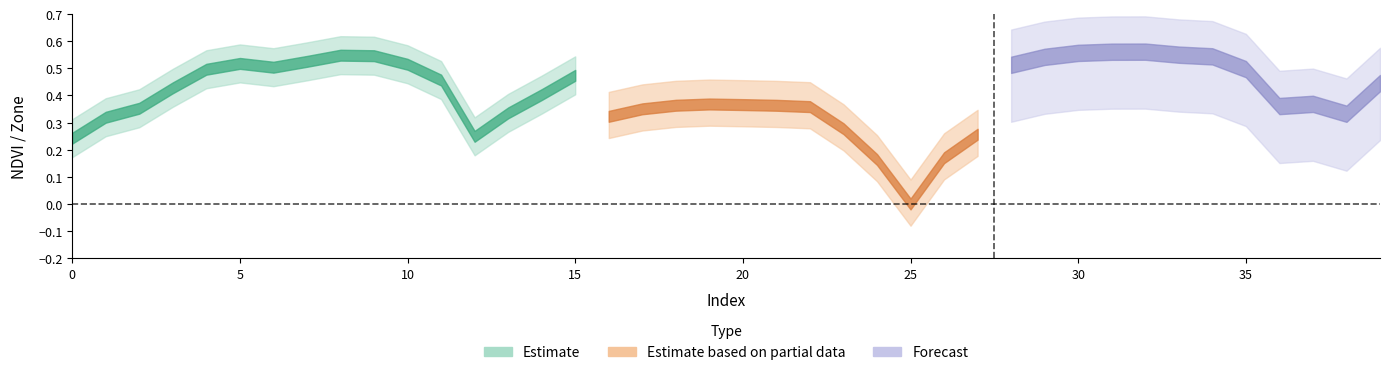

True or false: NDVI_mean has a value of 0.5 at 11.

True